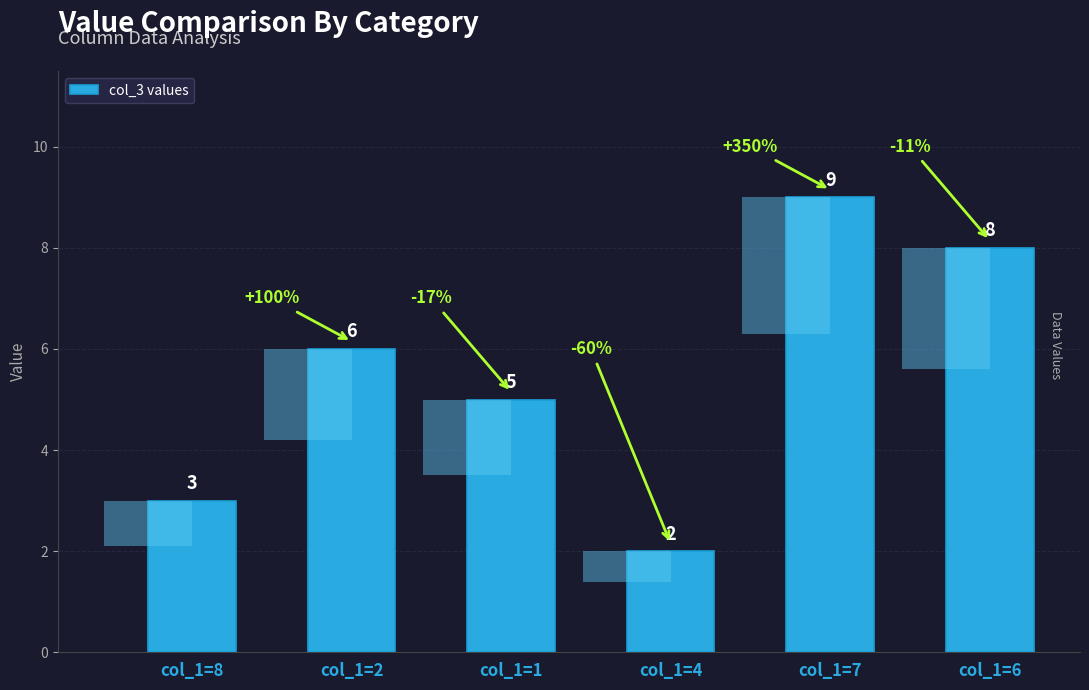

What is the approximate value at col_1=8?

3